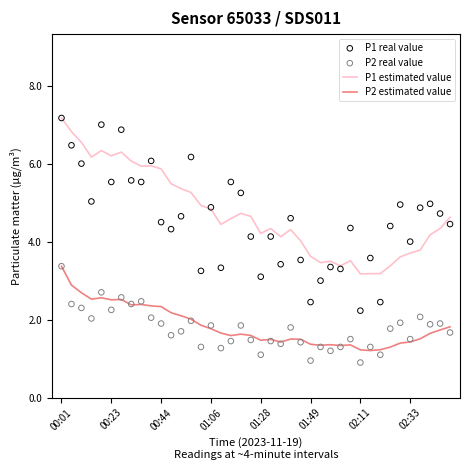

What is the total value across all series at 39?

12.6